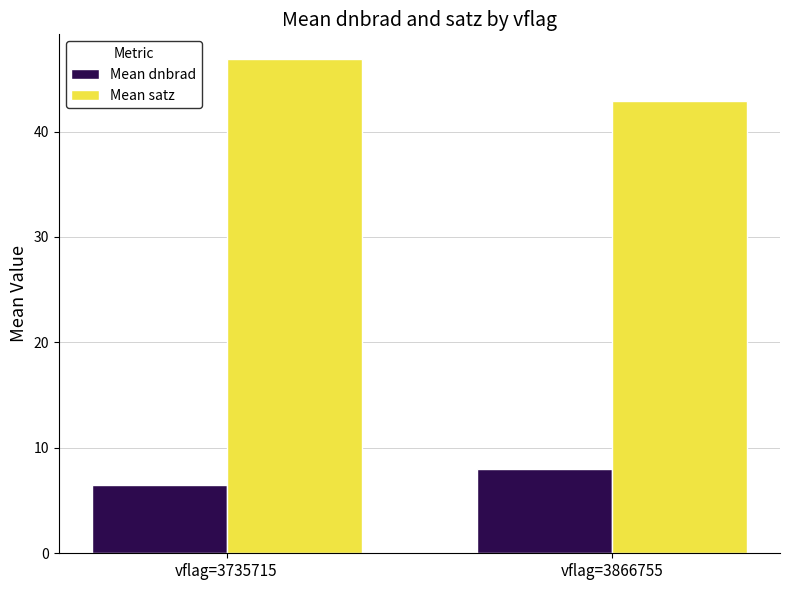

Which series has the largest total across all categories?

Mean satz